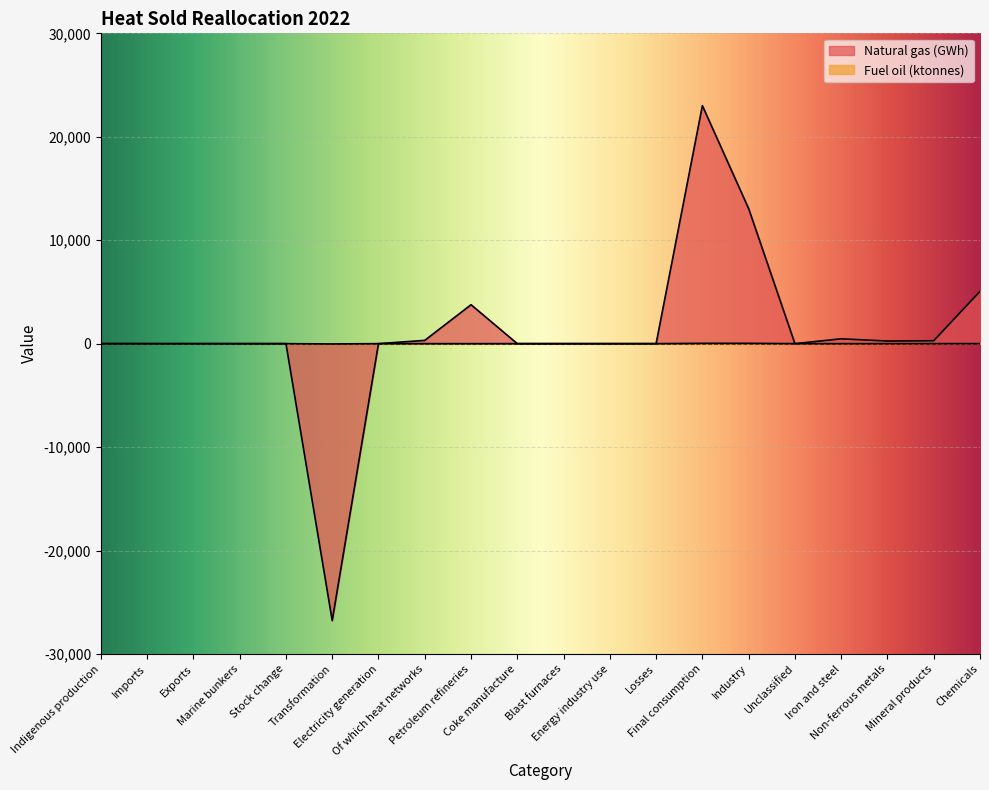

Rank the series at Imports from lowest to highest value.

Natural gas (GWh), Fuel oil (ktonnes)